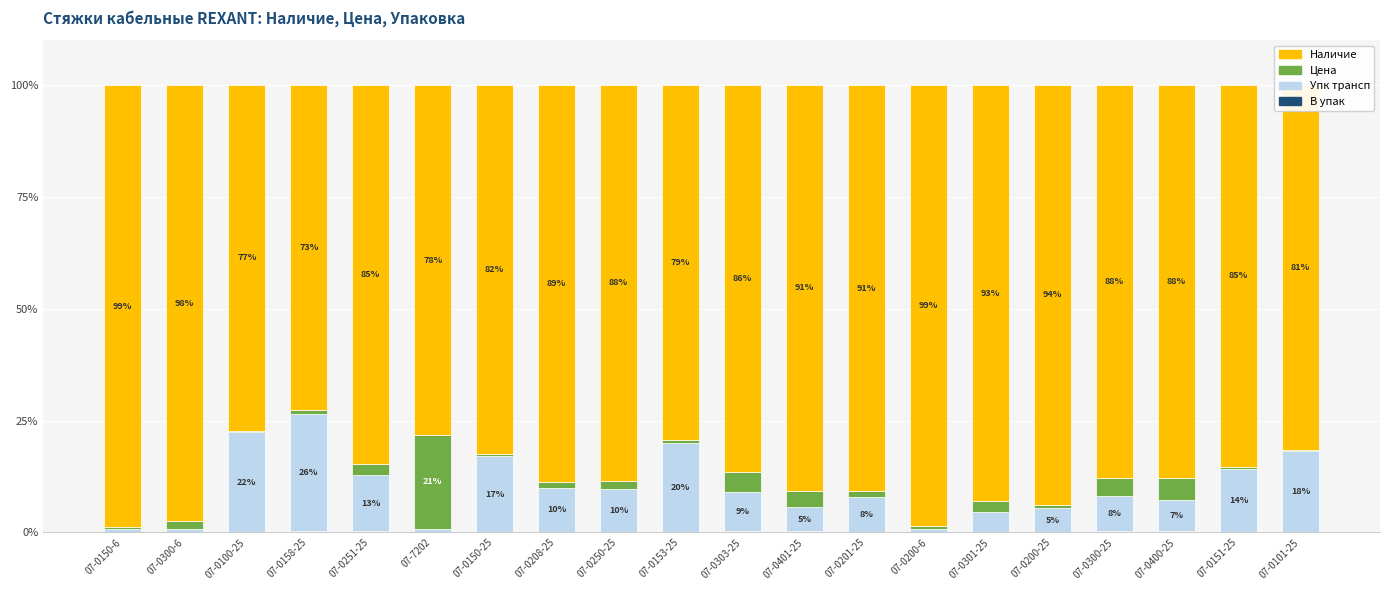

Are the bars grouped side by side (vs. stacked)?

No